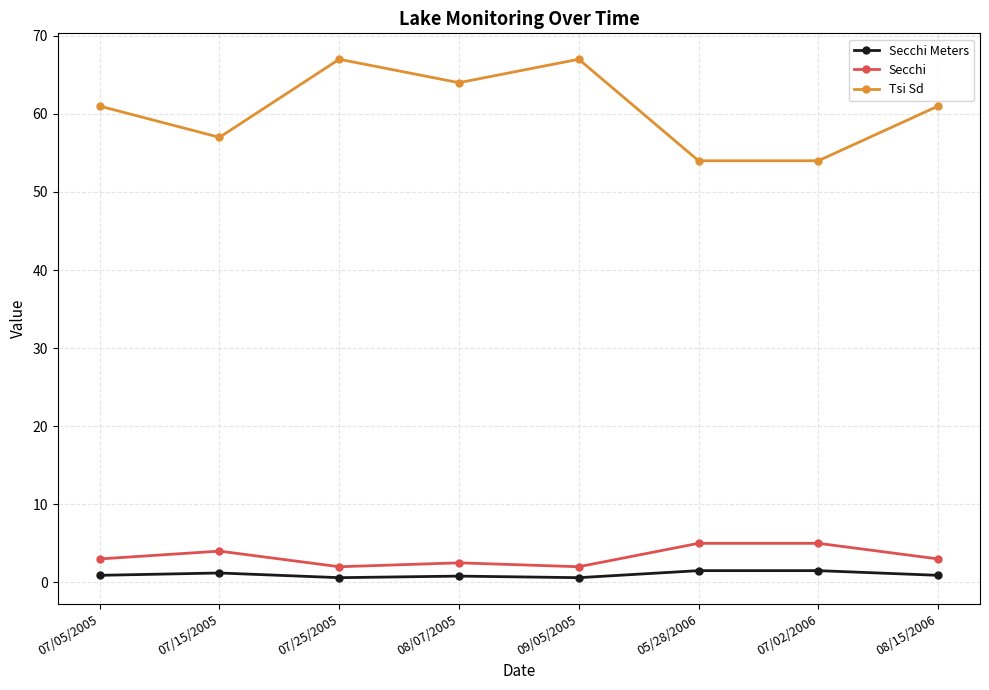

What are all the series names shown in the legend?

Secchi Meters, Secchi, Tsi Sd